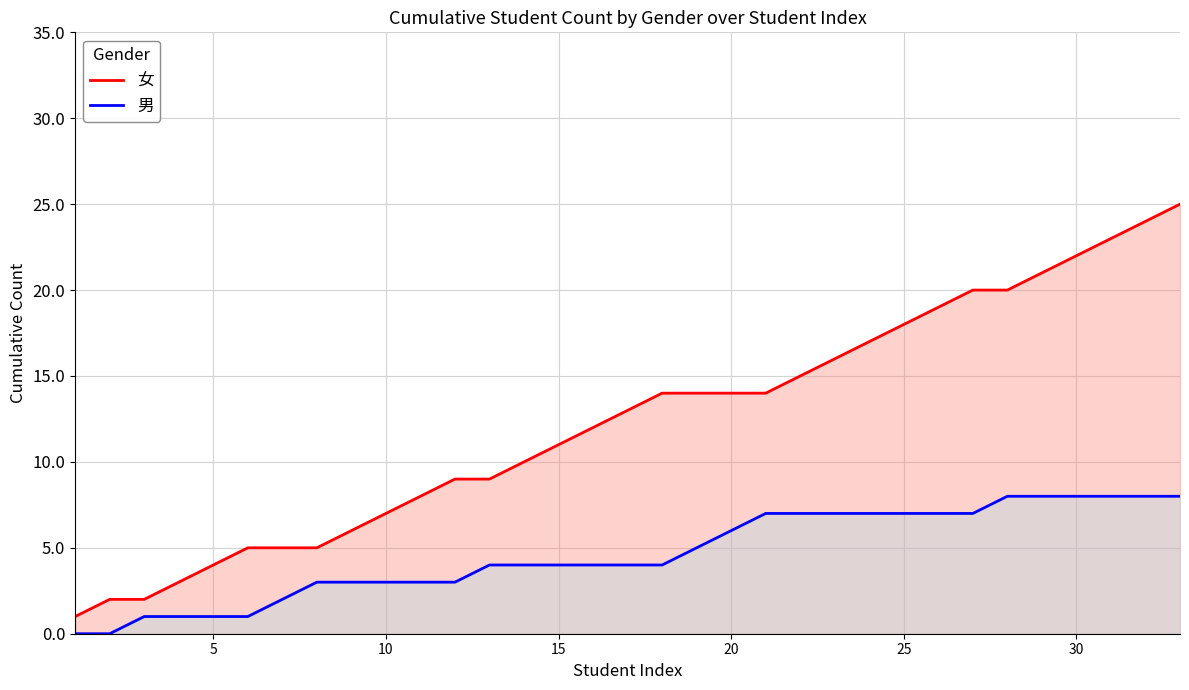

The 女 series shows 11 at 15. True or false?

True